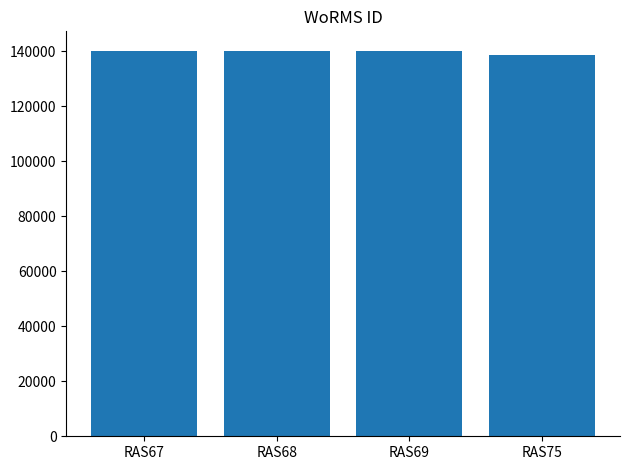

What value does the data have at RAS67, to the nearest 100?

140300